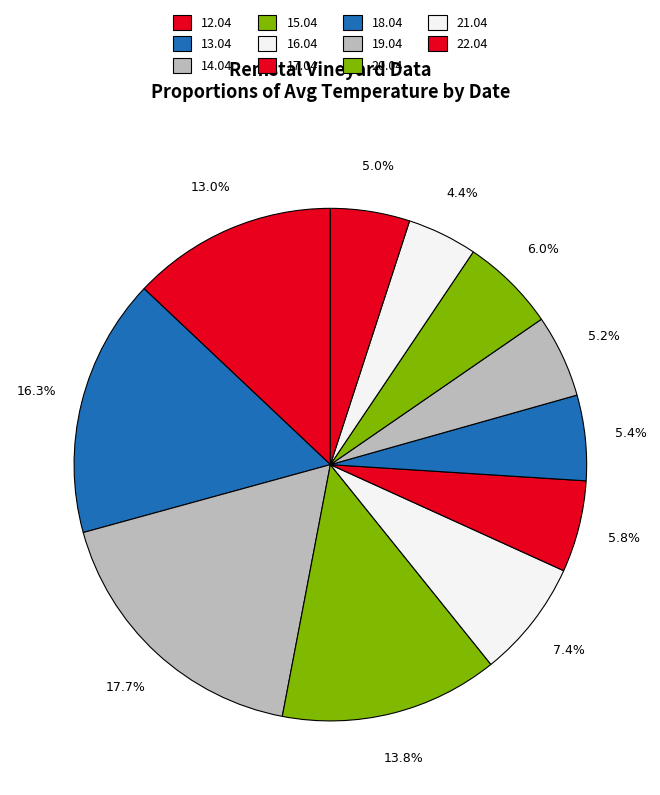

What is the largest slice in the pie chart?

14.04